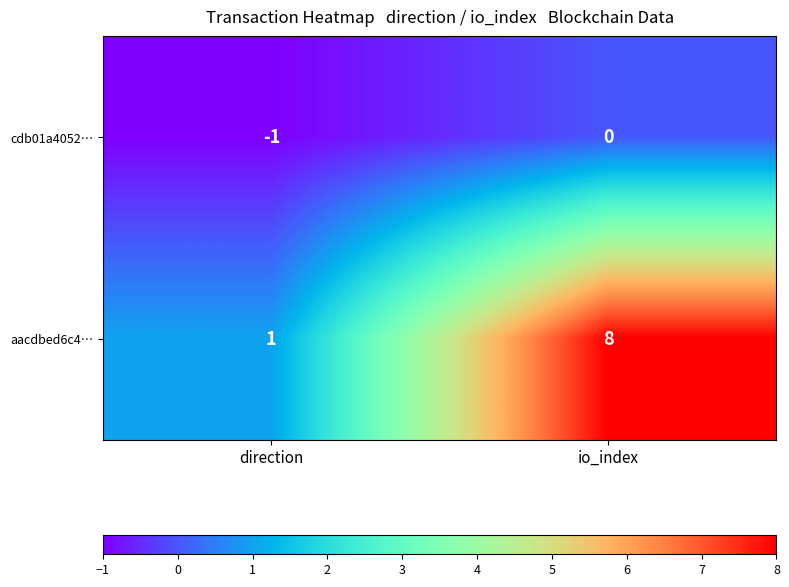

Which category has the highest value across all series?

io_index